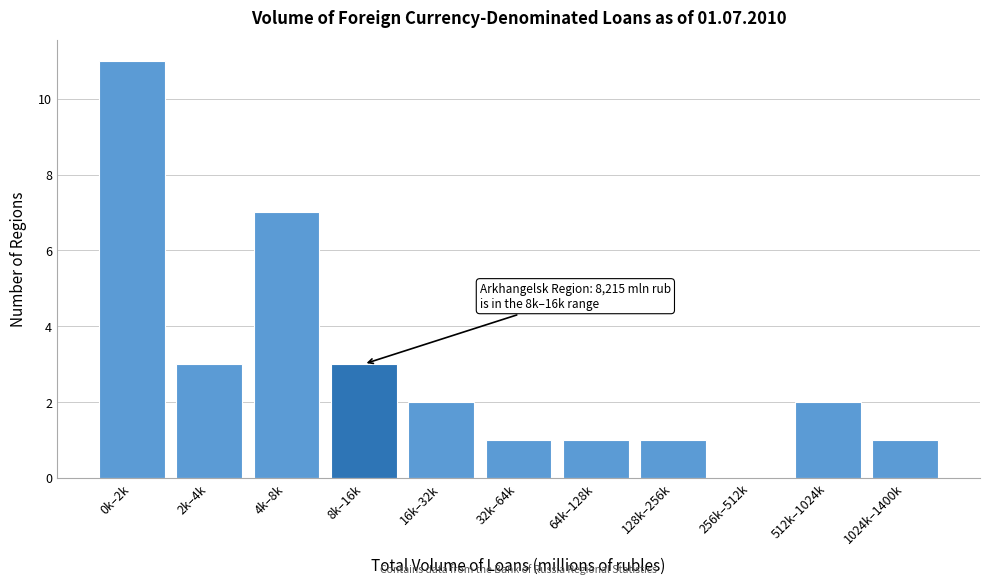

Reading right to left, extract all data points from this chart.

1024k–1400k=1	512k–1024k=2	256k–512k=0	128k–256k=1	64k–128k=1	32k–64k=1	16k–32k=2	8k–16k=3	4k–8k=7	2k–4k=3	0k–2k=11